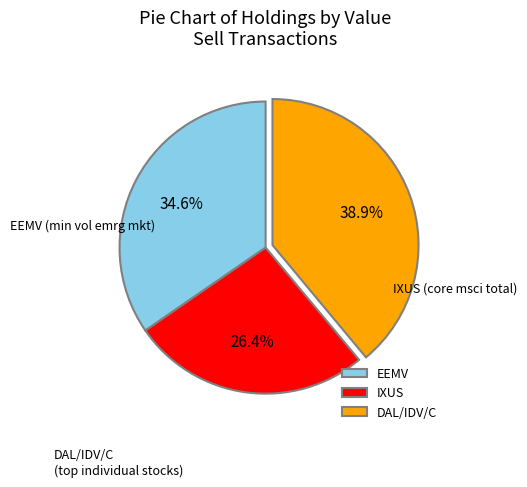

Which has a higher value, IXUS or DAL/IDV/C?

DAL/IDV/C